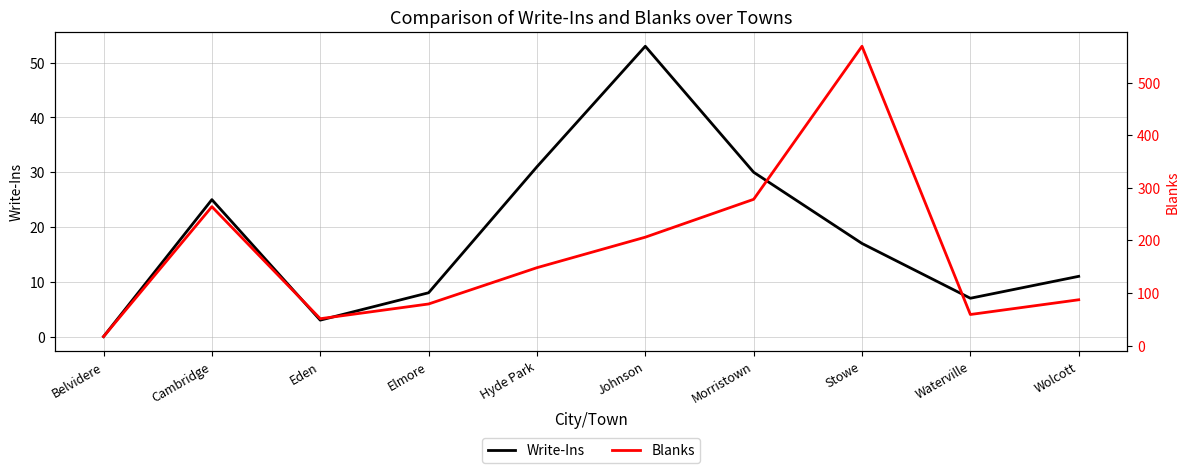

What is the value of the Blanks point at the 9th from the left?

59